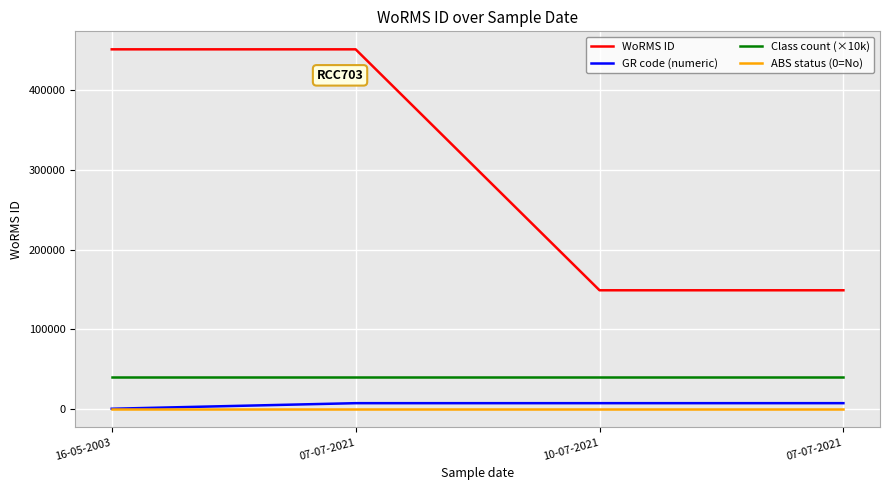

Is this an area chart (filled region under the line)?

No